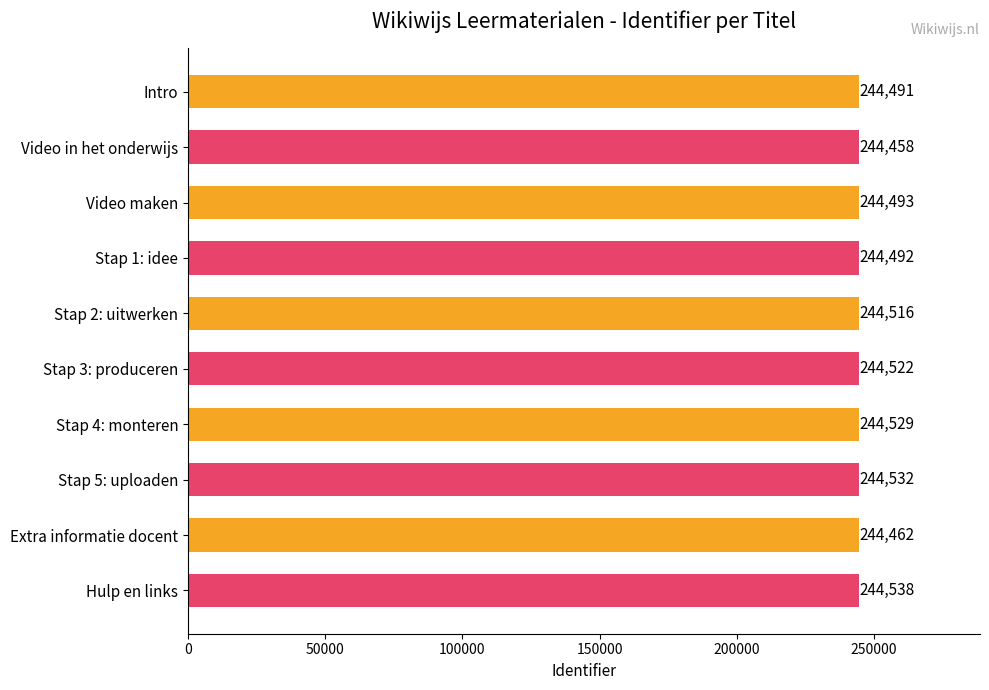

What is the label of the 5th bar from the bottom?

Stap 3: produceren